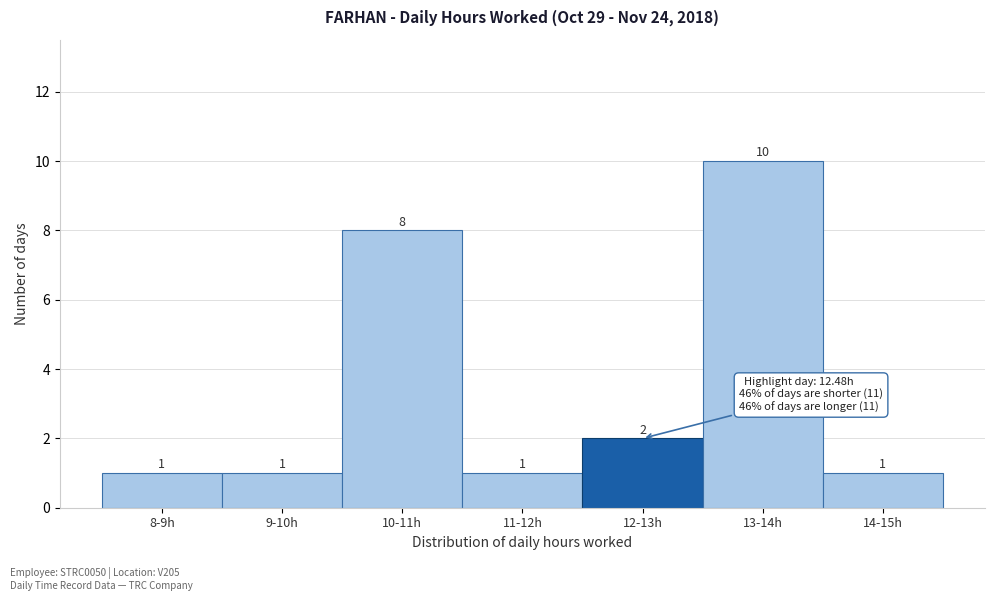

Reading right to left, transcribe all the data shown in this chart.

14-15h=1	13-14h=10	12-13h=2	11-12h=1	10-11h=8	9-10h=1	8-9h=1